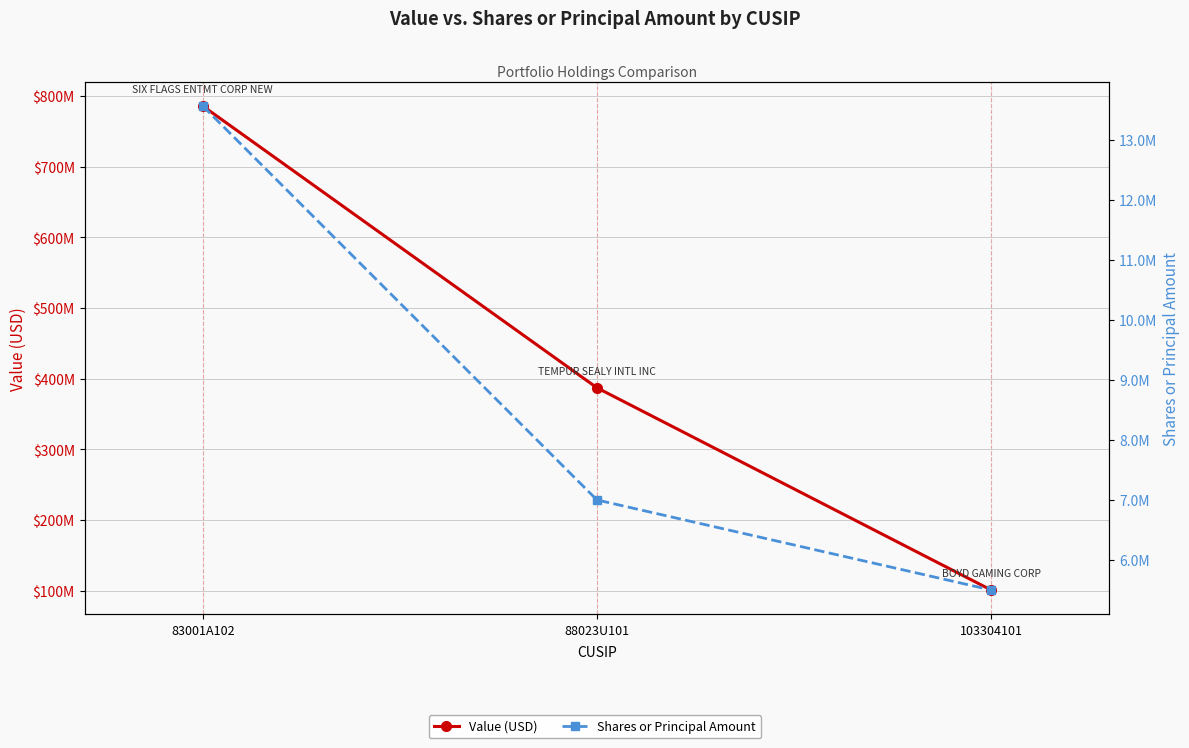

Read the Value (USD) value at 83001A102, to the nearest 50.

785838000